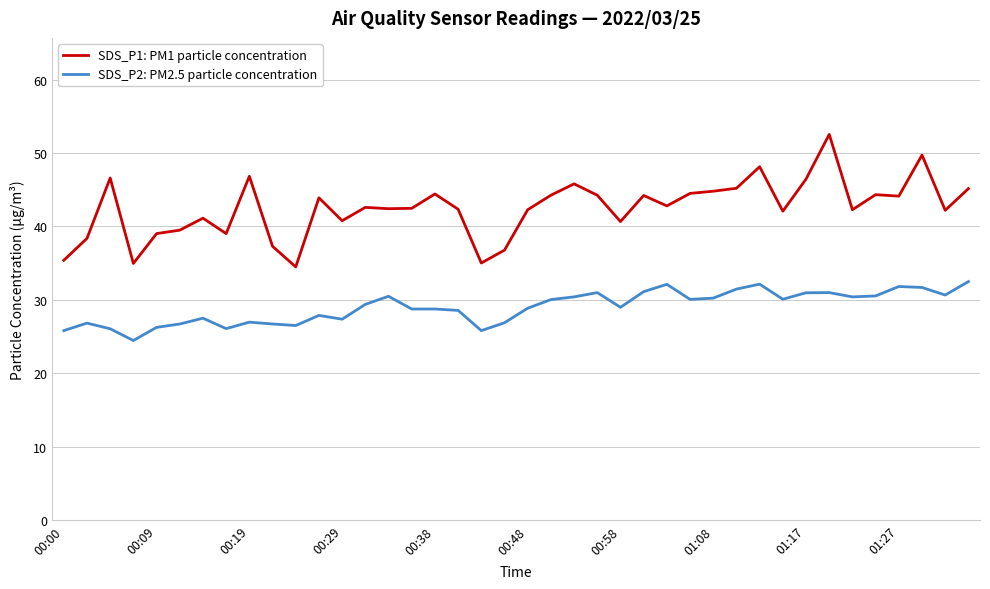

True or false: SDS_P2: PM2.5 particle concentration and SDS_P1: PM1 particle concentration intersect in this chart.

False